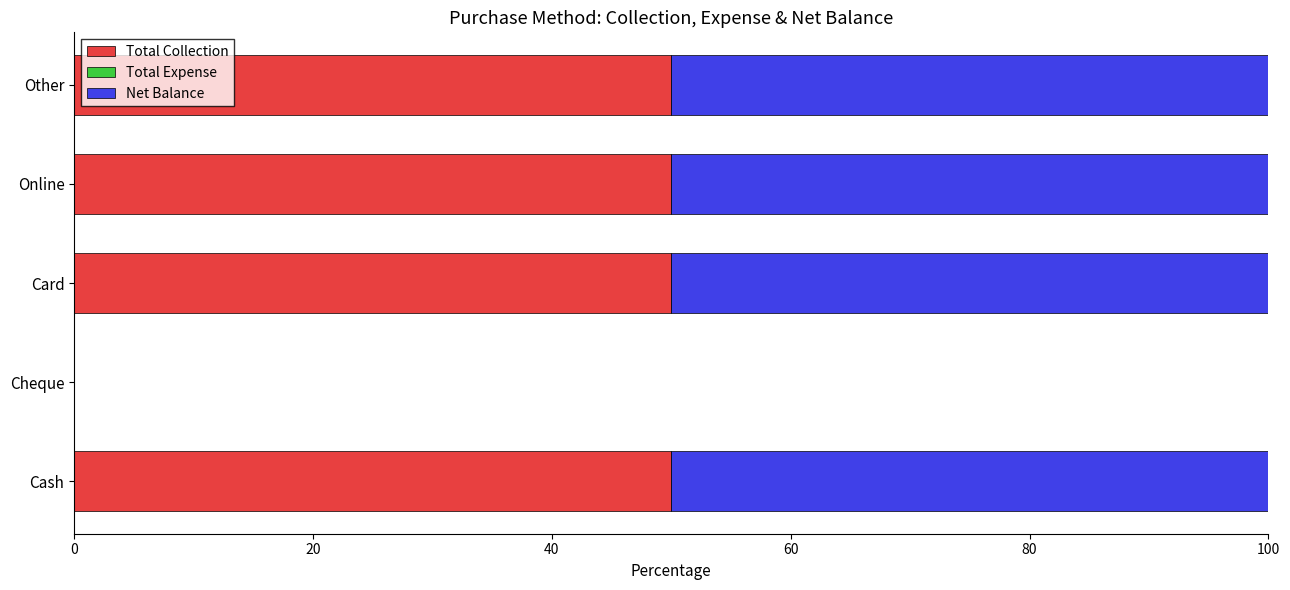

What is the total value across all series at Online?

100